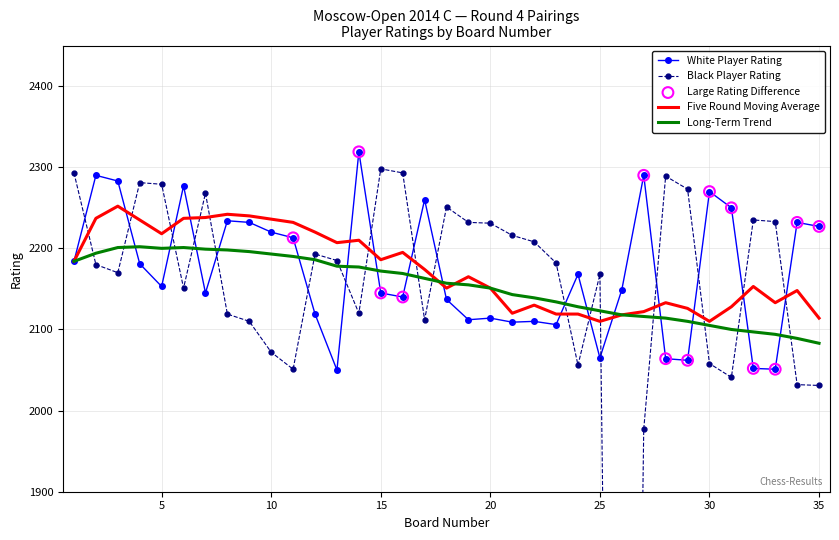

Is the value of White Rating at 29 greater than the value of Black Rating at 35?

Yes